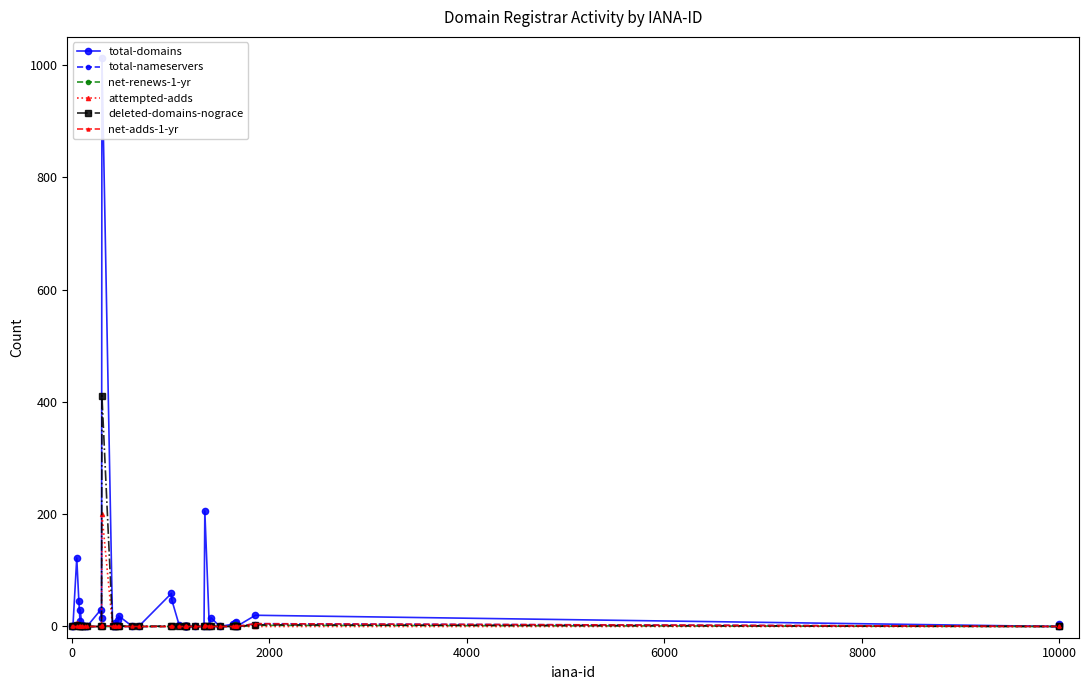

What is the sum of all net-renews-1-yr values?

18